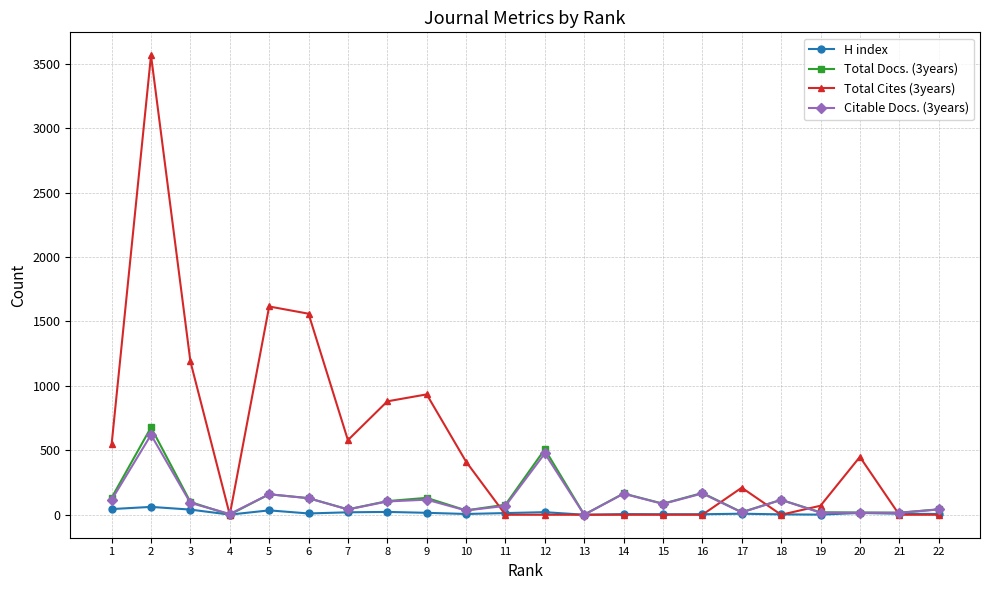

Which series has the largest range (max minus min)?

Total Cites (3years)